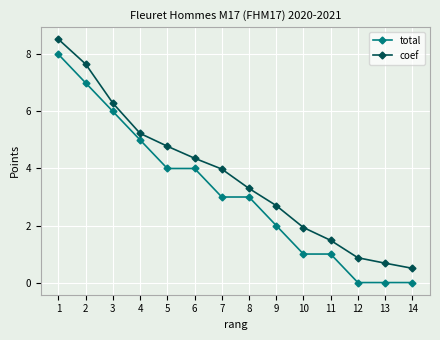

True or false: coef and total cross at least once.

False